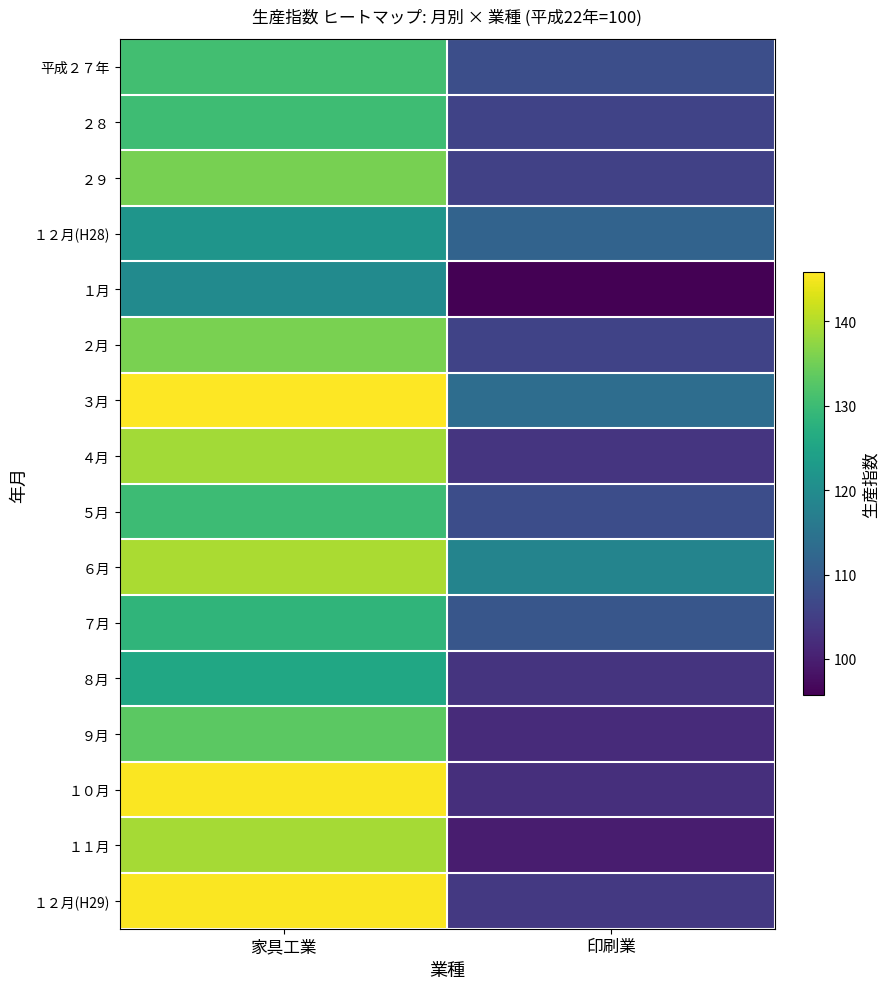

Reading left to right, what are all the values shown in this chart?

平成２７年: 家具工業=130.7	印刷業=107.7
２８: 家具工業=130.2	印刷業=105.8
２９: 家具工業=135.6	印刷業=105.4
１２月(H28): 家具工業=121.8	印刷業=111.6
１月: 家具工業=119.6	印刷業=95.7
２月: 家具工業=135.7	印刷業=105.7
３月: 家具工業=145.8	印刷業=113.7
４月: 家具工業=138.9	印刷業=103.4
５月: 家具工業=130.1	印刷業=107.6
６月: 家具工業=139.4	印刷業=118.3
７月: 家具工業=128.5	印刷業=109.1
８月: 家具工業=125.5	印刷業=103.3
９月: 家具工業=133.1	印刷業=101.9
１０月: 家具工業=145.5	印刷業=102.5
１１月: 家具工業=139.1	印刷業=99.8
１２月(H29): 家具工業=145.5	印刷業=104.1